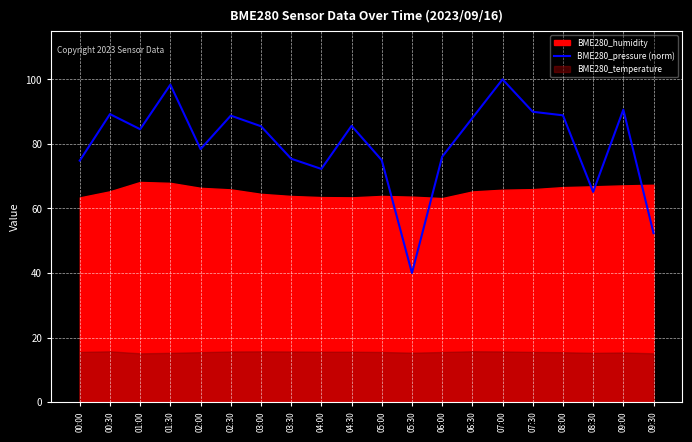

How many data points does each series have?

20